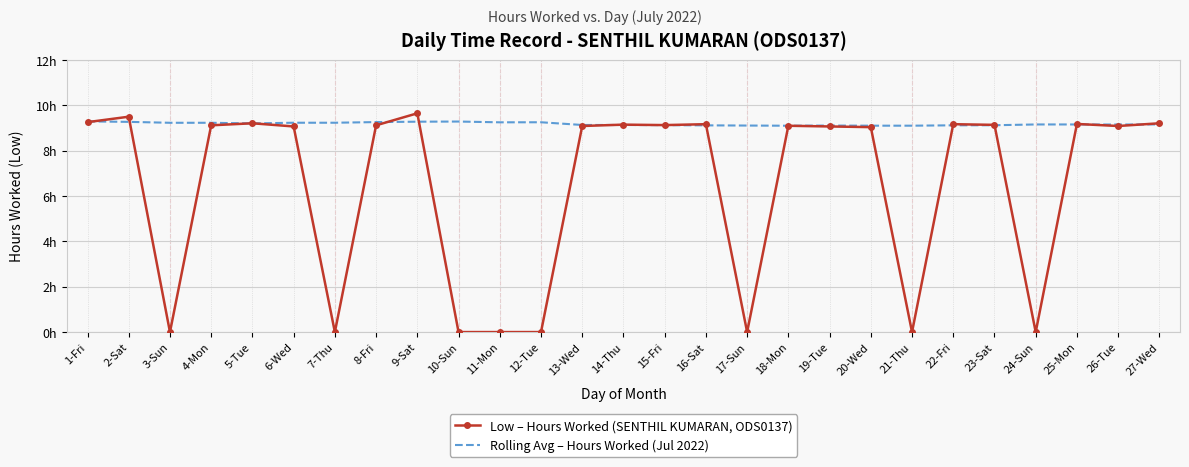

Is the value of Low – Hours Worked (SENTHIL KUMARAN, ODS0137) at 18-Mon greater than the value of Rolling Avg – Hours Worked (Jul 2022) at 25-Mon?

No